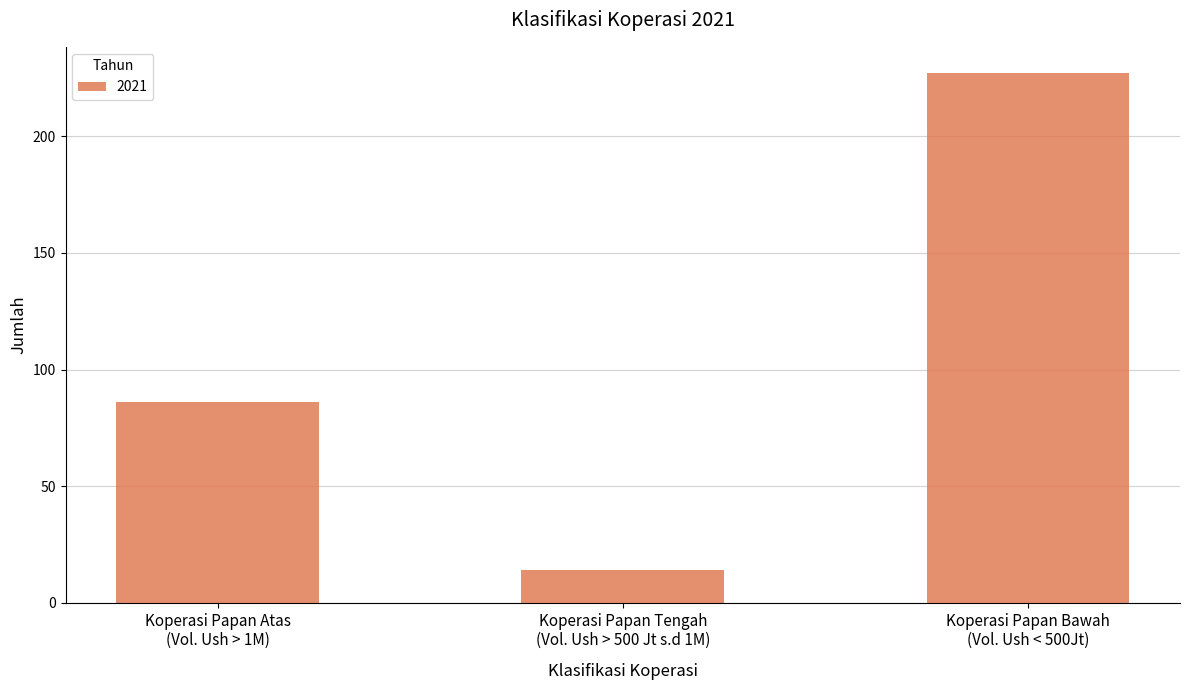

What position from the right is Koperasi Papan Bawah
(Vol. Ush < 500Jt)?

1